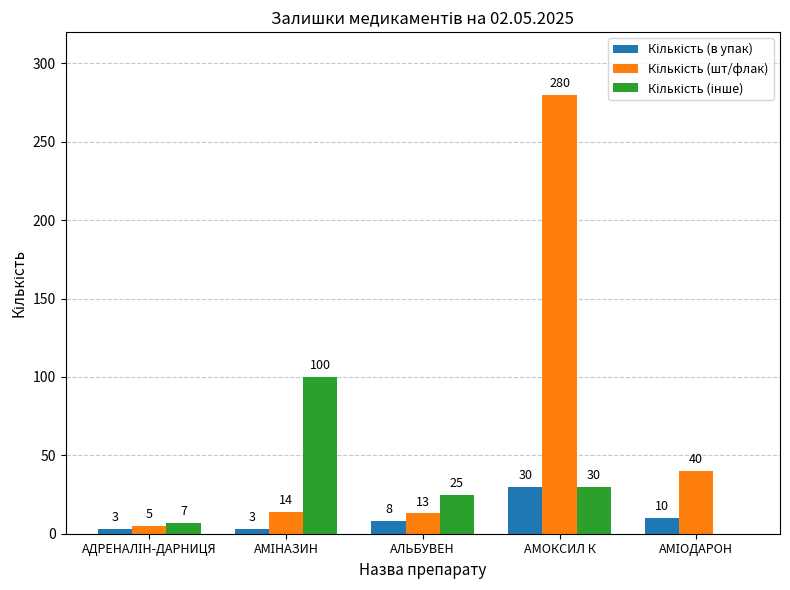

What is the greatest value displayed?

280